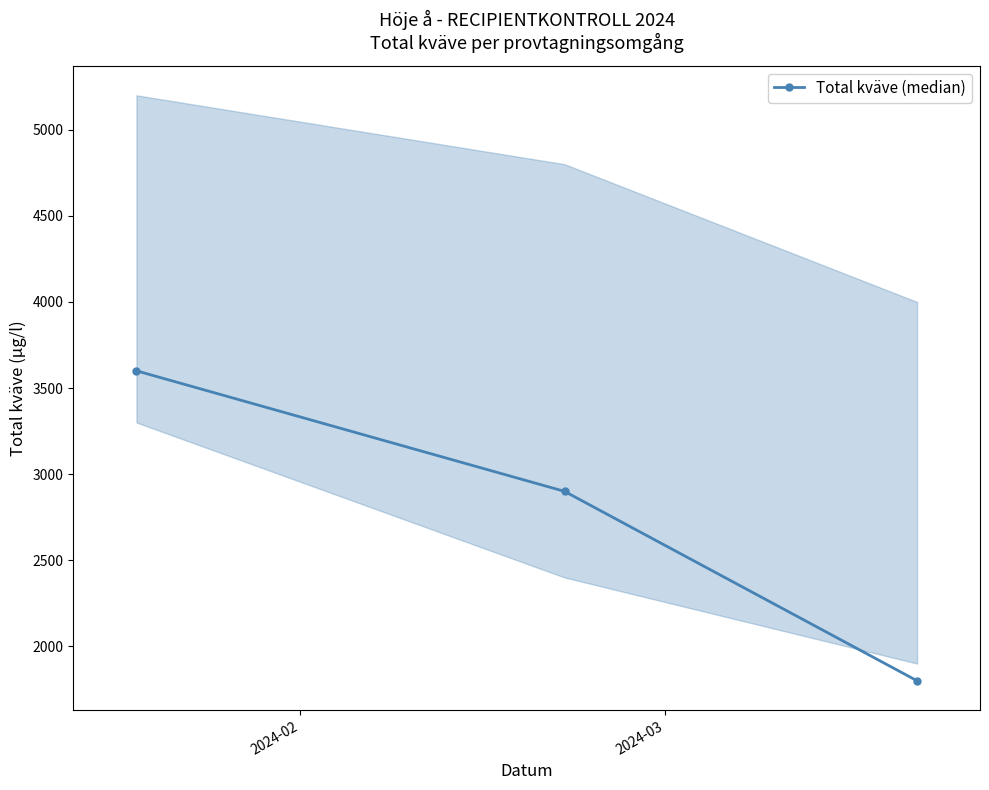

What is the value of the Total kväve (median) point at the 3rd from the left?

1800